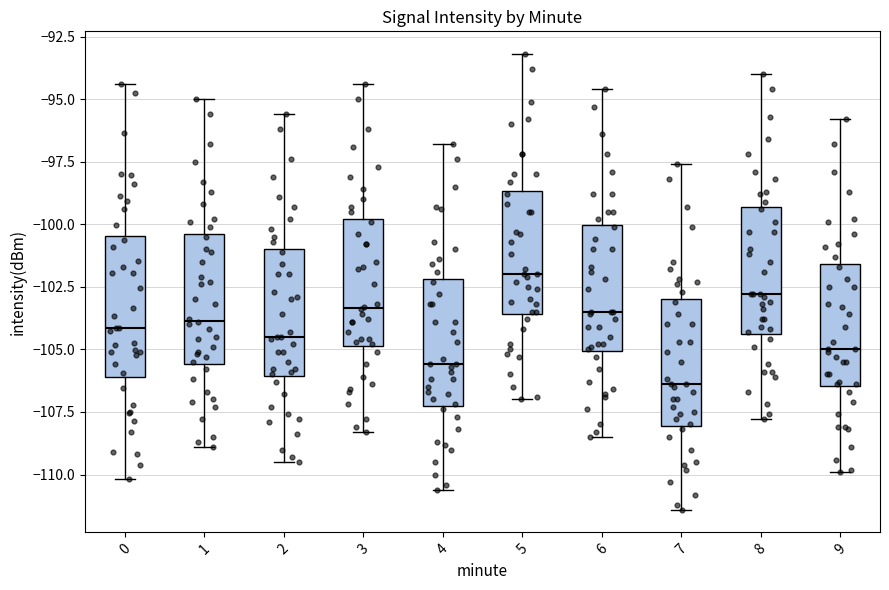

Reading left to right, transcribe this box plot: for each box, give where its median line is, the range the box spans, and where its two whiskers end, as read against the y-axis. The values are not printed on the chart, so give them approximately, as read against the axis.

0: median -104.0, box -106.0 to -100.5, whiskers -110.0 to -94.5
1: median -104.0, box -105.5 to -100.5, whiskers -109.0 to -95.0
2: median -104.5, box -106.0 to -101.0, whiskers -109.5 to -95.5
3: median -103.5, box -105.0 to -100.0, whiskers -108.5 to -94.5
4: median -105.5, box -107.0 to -102.0, whiskers -110.5 to -97.0
5: median -102.0, box -103.5 to -98.5, whiskers -107.0 to -93.0
6: median -103.5, box -105.0 to -100.0, whiskers -108.5 to -94.5
7: median -106.5, box -108.0 to -103.0, whiskers -111.5 to -97.5
8: median -103.0, box -104.5 to -99.5, whiskers -108.0 to -94.0
9: median -105.0, box -106.5 to -101.5, whiskers -110.0 to -96.0